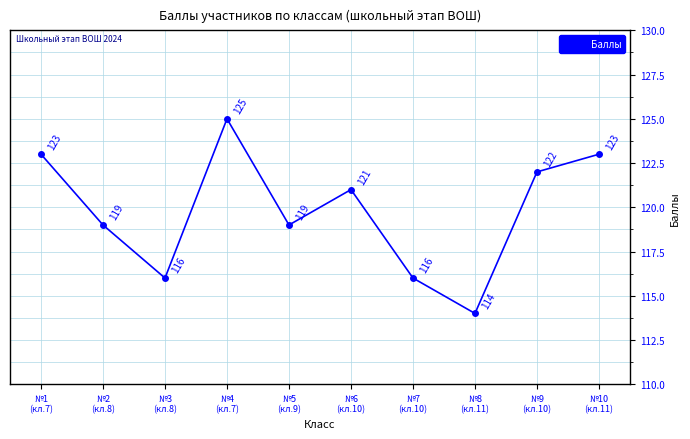

How many points are higher than both their immediate neighbors (excluding endpoints)?

2